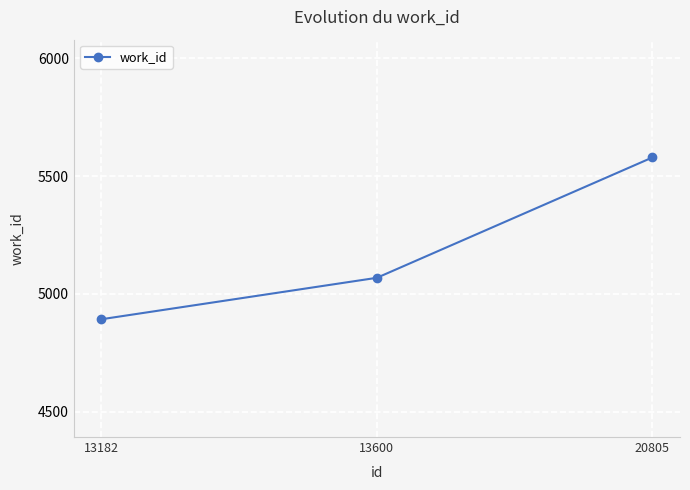

List the labels in order of value, smallest first.

13182, 13600, 20805